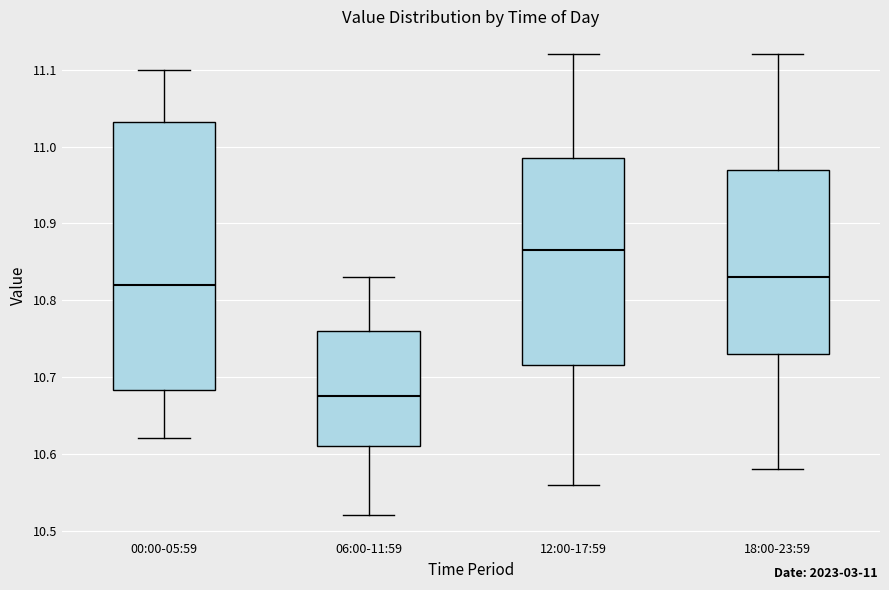

Which box has the lowest median line?

06:00-11:59